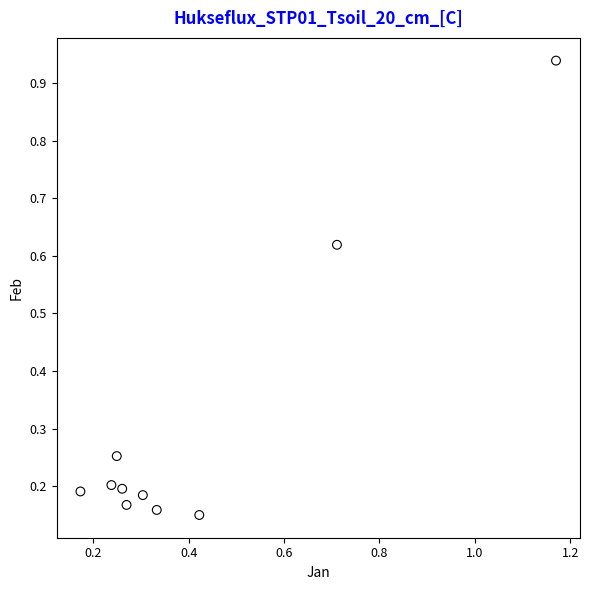

What is the range of Y values (max minus min)?

0.8